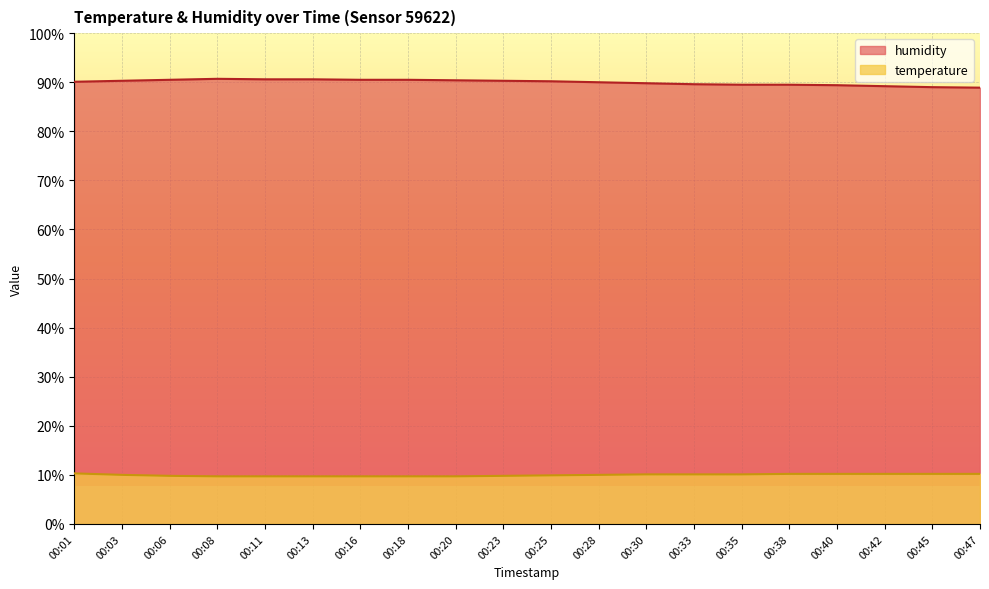

The value of temperature at 00:03 is 3.6. True or false?

False